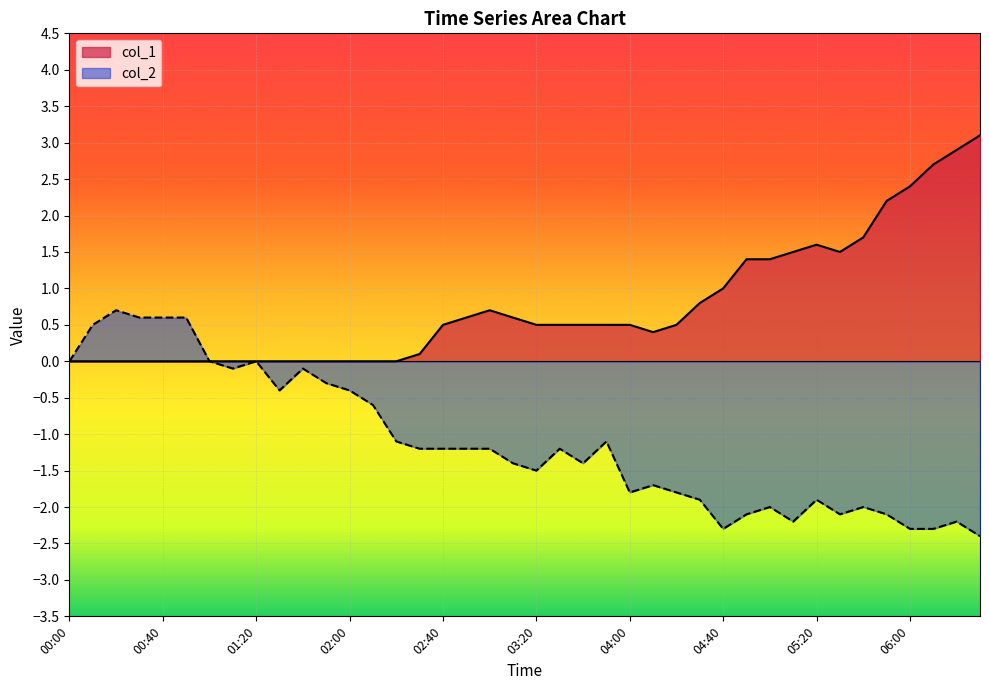

Which series changed the most between 00:30 and 02:20?

col_2